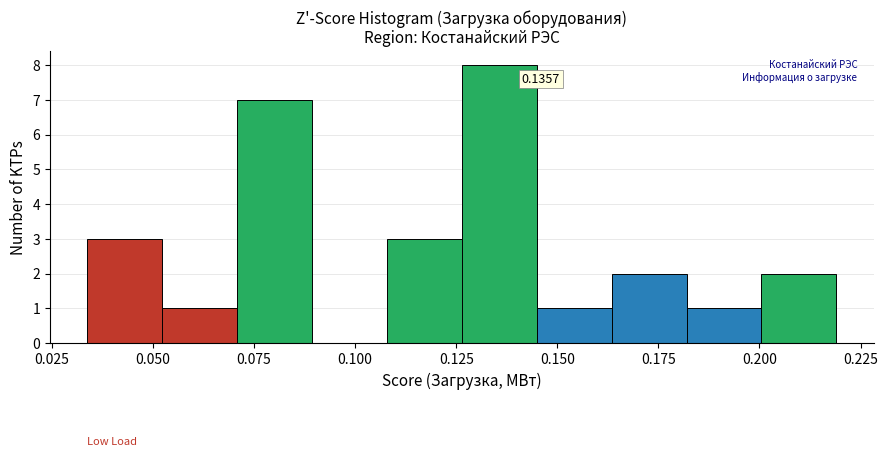

Around what value on the x-axis is the tallest bar? Give the approximate position of its centre, as read against the axis.

0.135